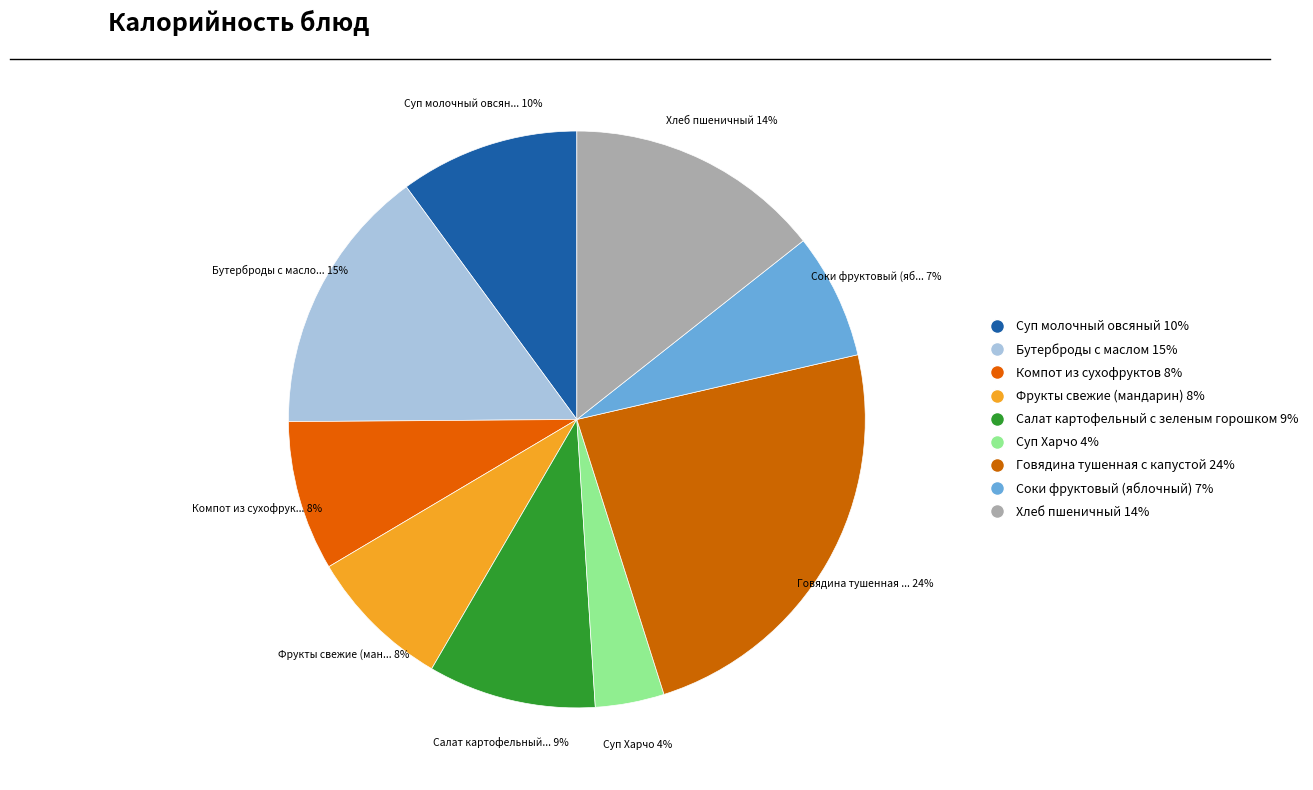

How many slices are in this pie chart?

9